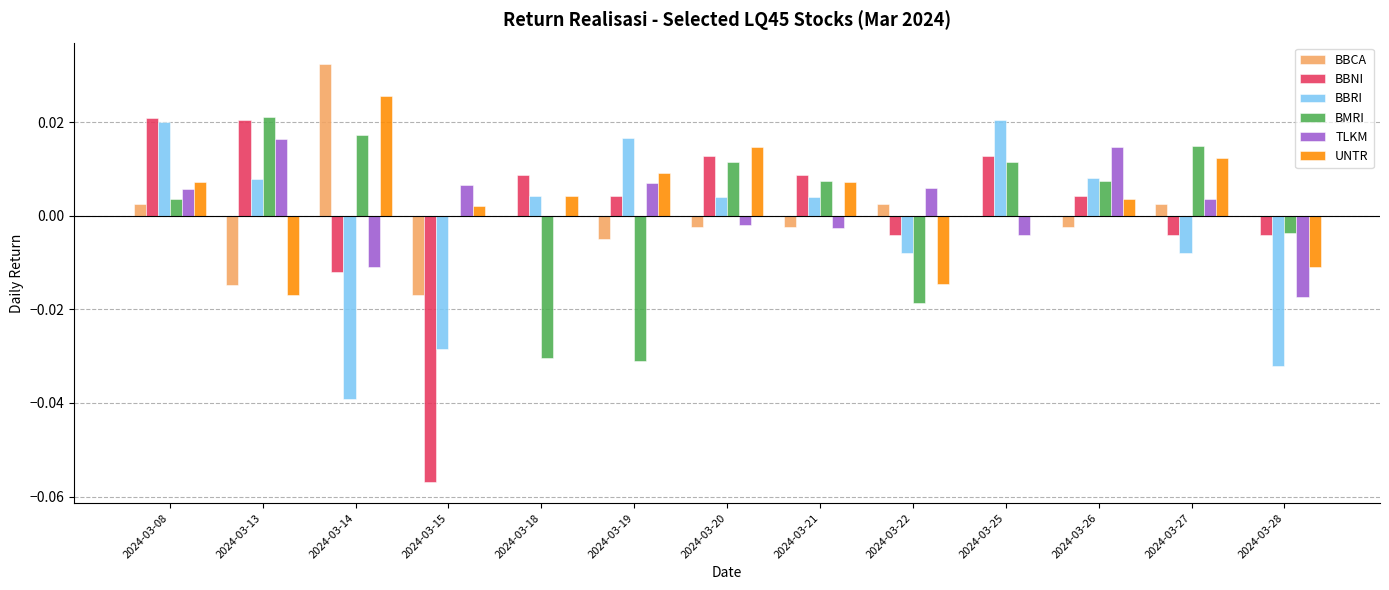

Count the number of data series in this chart.

6